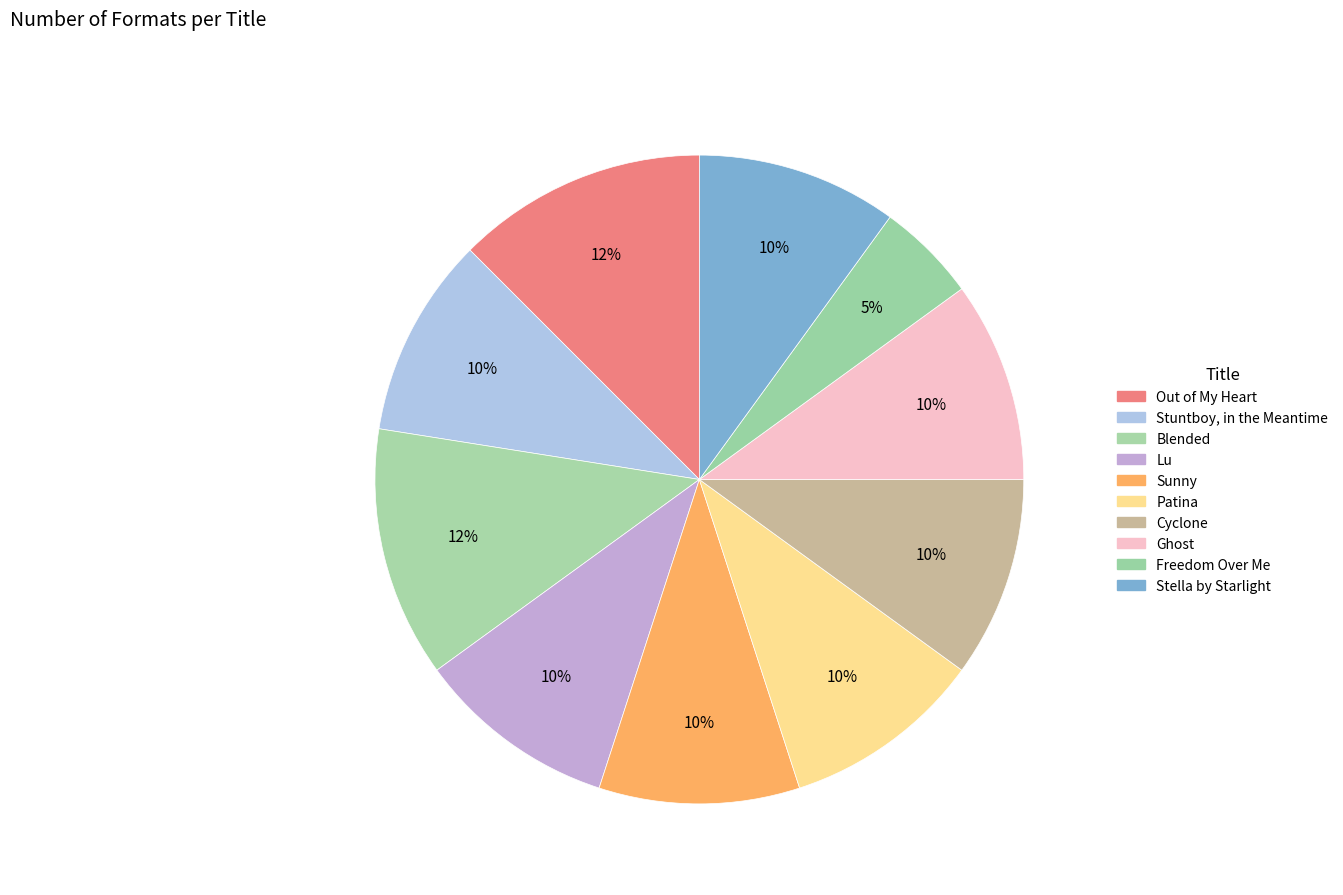

How many segments does this pie chart have?

10